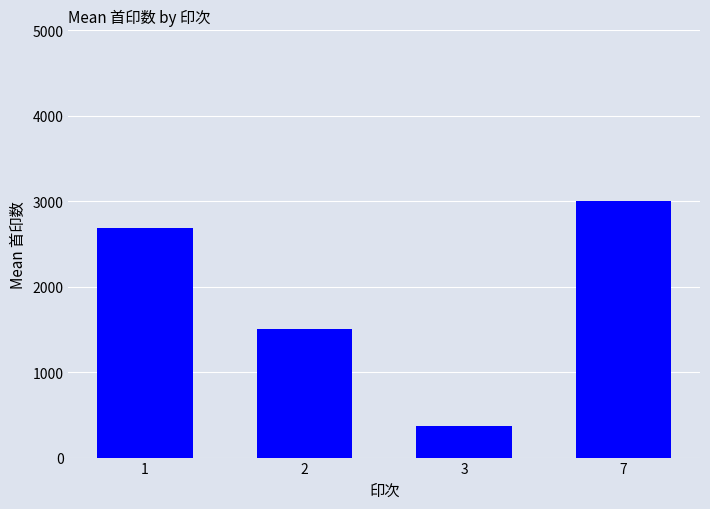

What is the maximum value shown in the chart?

3000.0